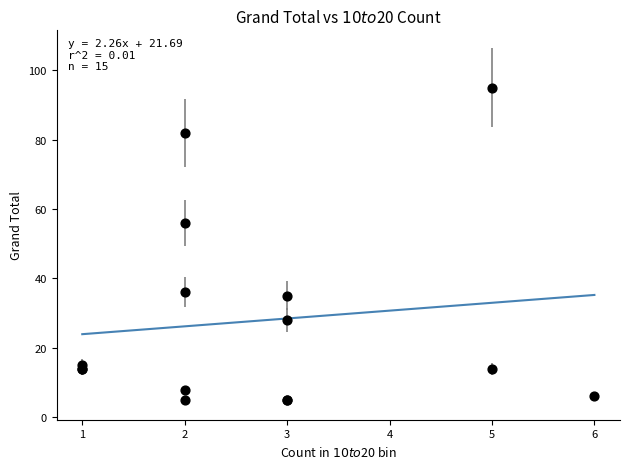

What Y value in the scatter plot is closest to 50?

56